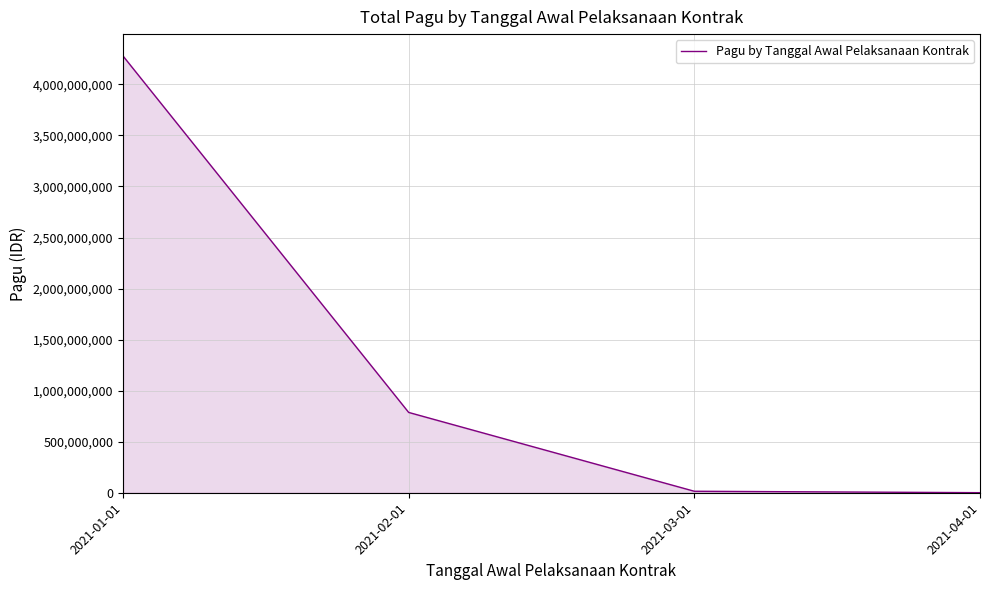

At which label is the value closest to 2139645956?

2021-02-01